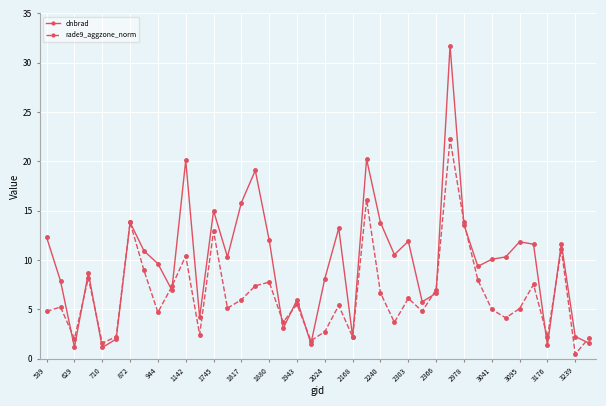

Which series has the largest total across all categories?

dnbrad